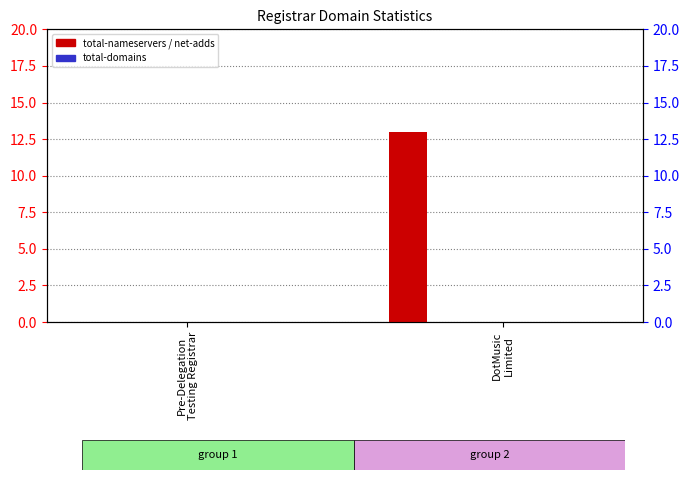

Reading left to right, what are all the values shown in this chart?

total-nameservers: 0	13
net-adds-1-yr: 0	0
net-adds-2-yr: 0	0
net-adds-3-yr: 0	0
net-adds-4-yr: 0	0
total-domains: 0	0